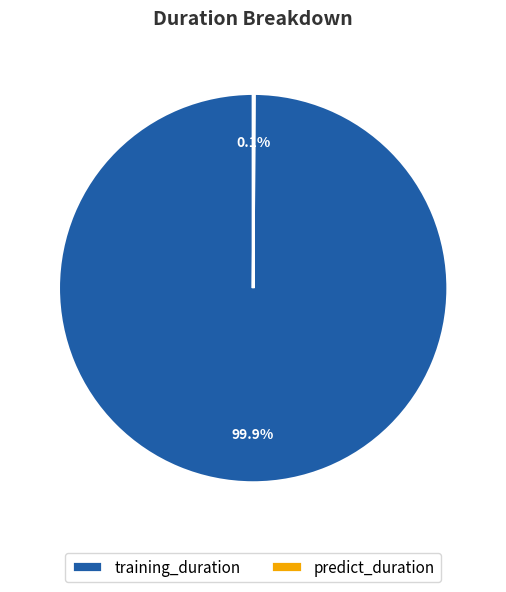

What percentage is NOT represented by training_duration?

0.1%